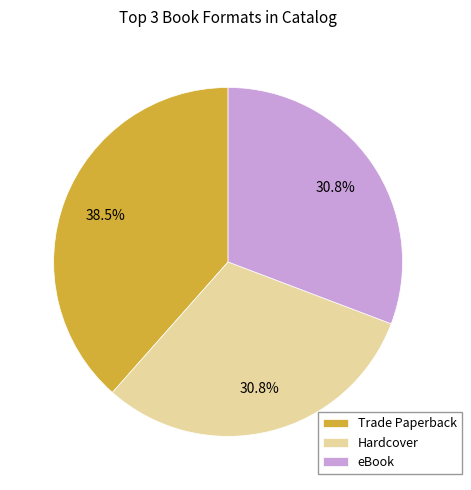

What is the ratio of the value at eBook to the value at Trade Paperback?

0.8